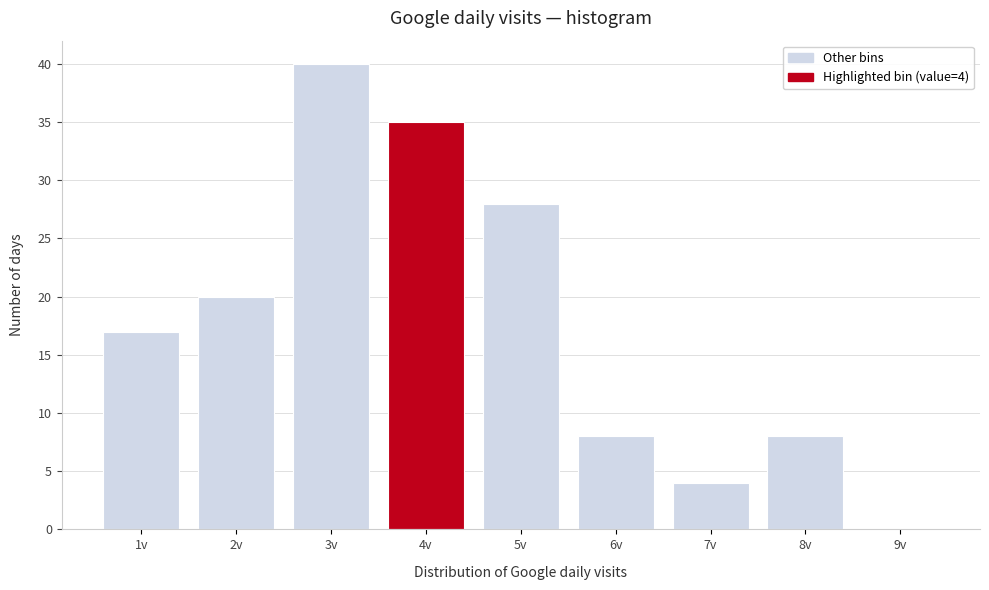

Reading left to right, transcribe all the data shown in this chart.

1v=17	2v=20	3v=40	4v=35	5v=28	6v=8	7v=4	8v=8	9v=0